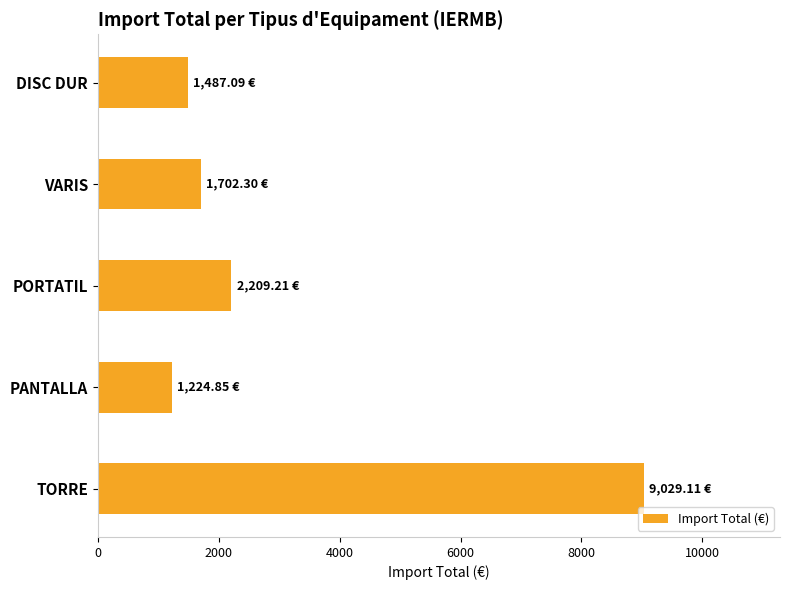

Approximately how many times larger is the value at DISC DUR compared to PORTATIL?

0.7